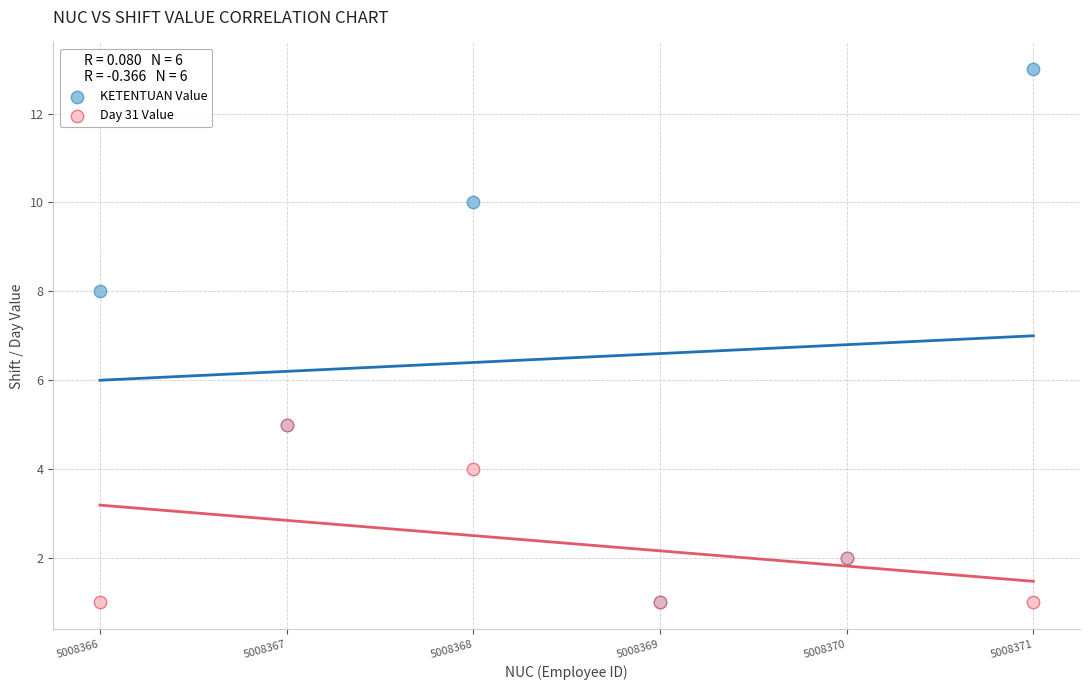

In the KETENTUAN Value series, what Y value is closest to 7?

8